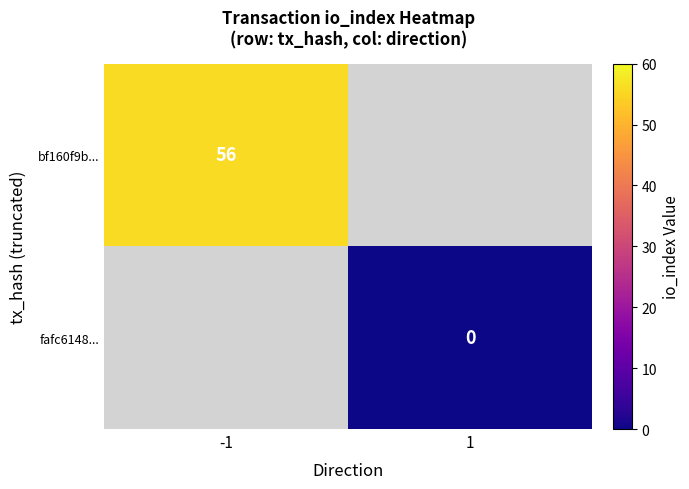

Which has a higher value, 1 or -1?

-1